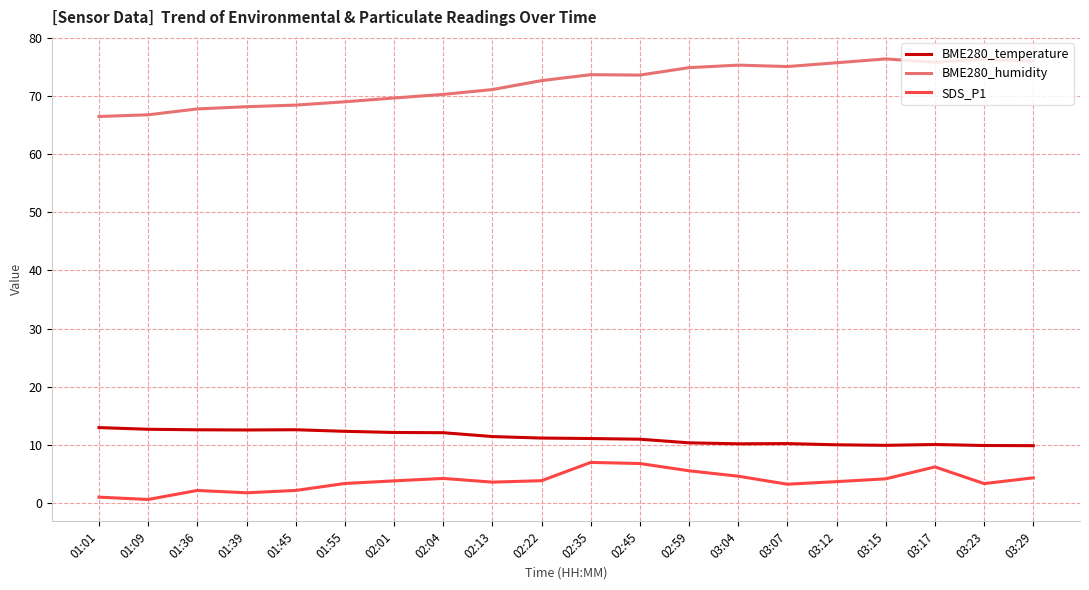

What is the highest value of the SDS_P1 series?

7.0